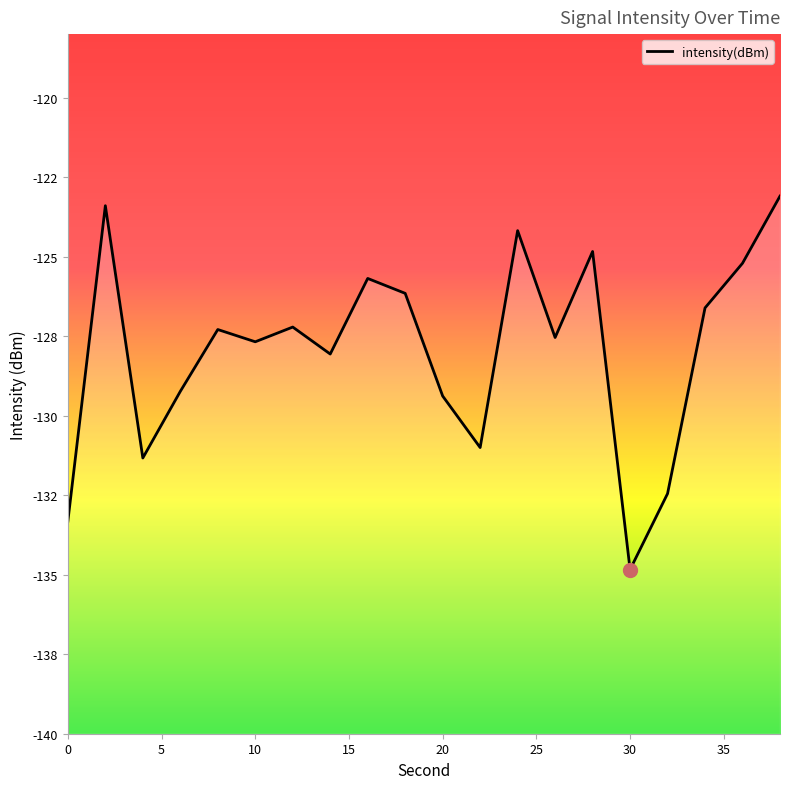

Rank the categories by value from highest to lowest.

38, 2, 24, 28, 36, 16, 18, 34, 12, 8, 26, 10, 14, 6, 20, 22, 4, 32, 0, 30